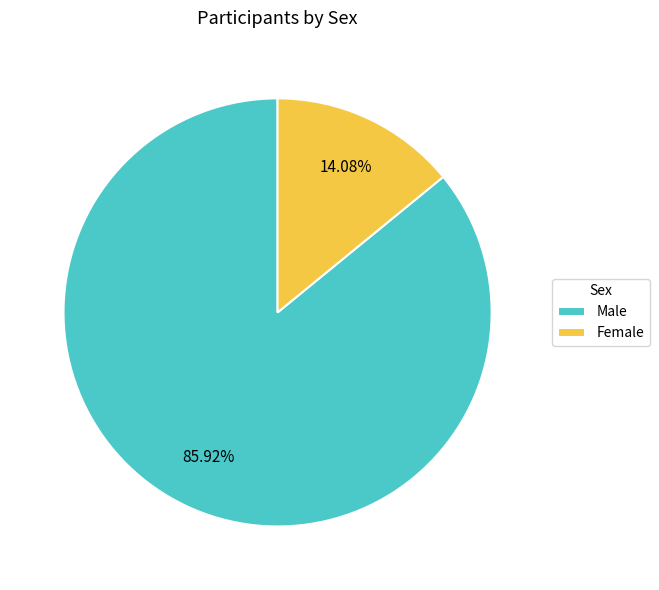

Is there a majority slice in this chart?

Yes